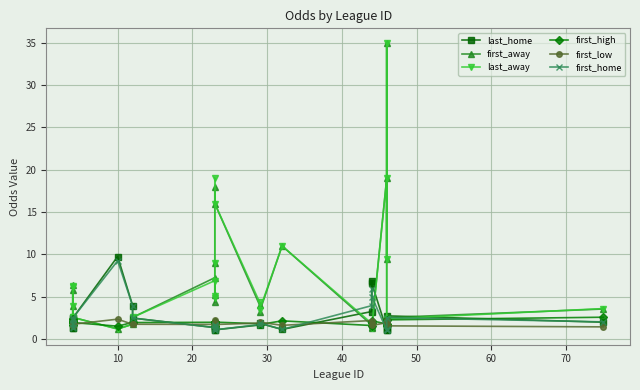

How many intersections are there between last_away and last_home?

6